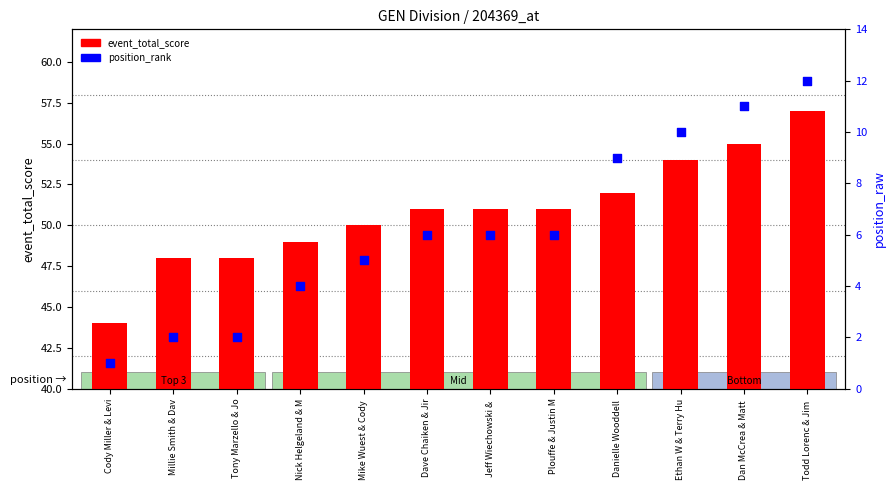

Which series contains the lowest Y value?

position_raw